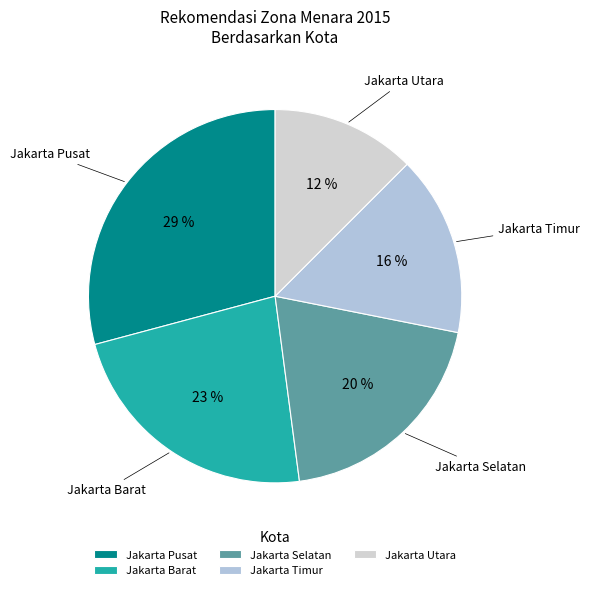

How many slices are in this pie chart?

5